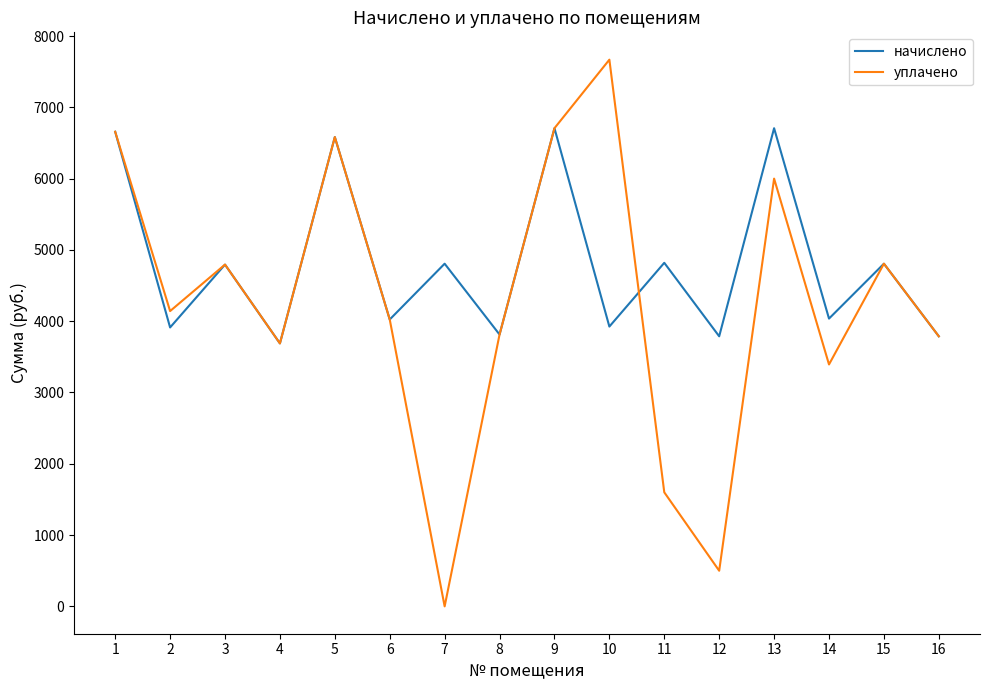

Is this an area chart (filled region under the line)?

No